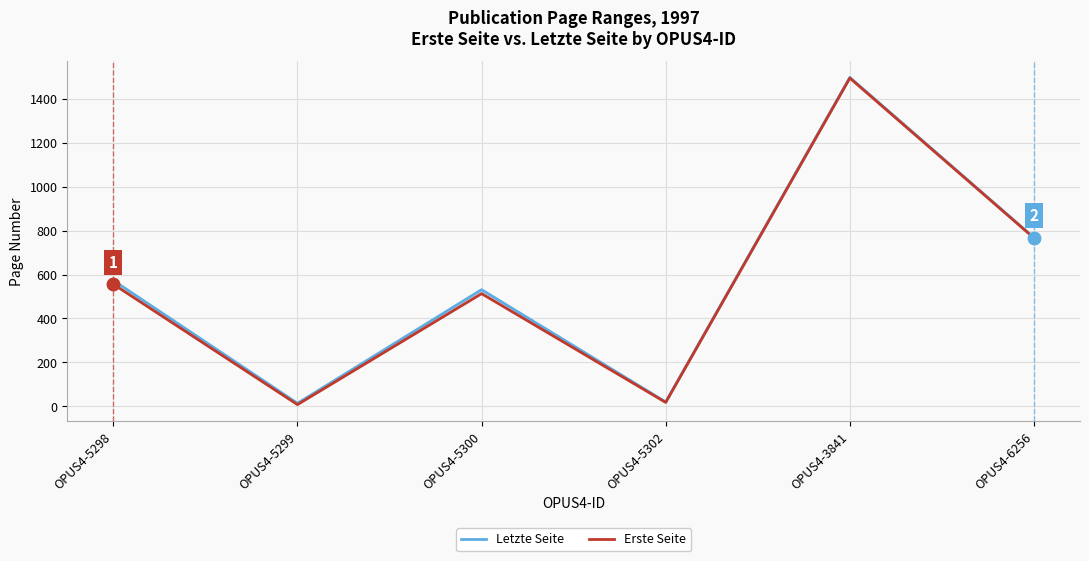

True or false: Letzte Seite and Erste Seite intersect in this chart.

False